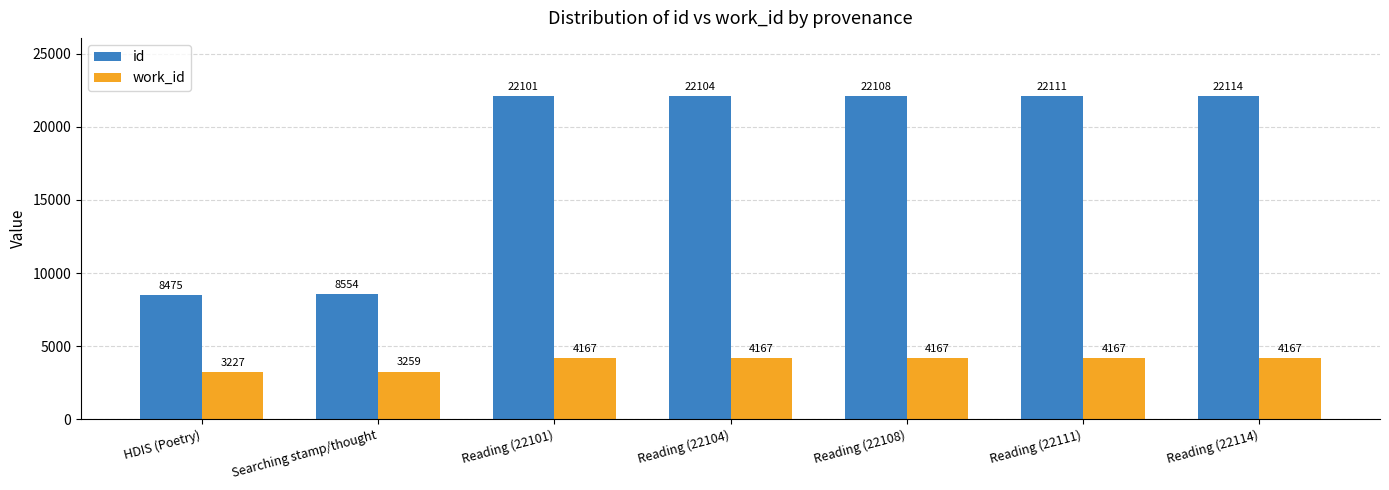

Reading left to right, what are all the values shown in this chart?

id: HDIS (Poetry)=8475	Searching stamp/thought=8554	Reading (22101)=22101	Reading (22104)=22104	Reading (22108)=22108	Reading (22111)=22111	Reading (22114)=22114
work_id: HDIS (Poetry)=3227	Searching stamp/thought=3259	Reading (22101)=4167	Reading (22104)=4167	Reading (22108)=4167	Reading (22111)=4167	Reading (22114)=4167